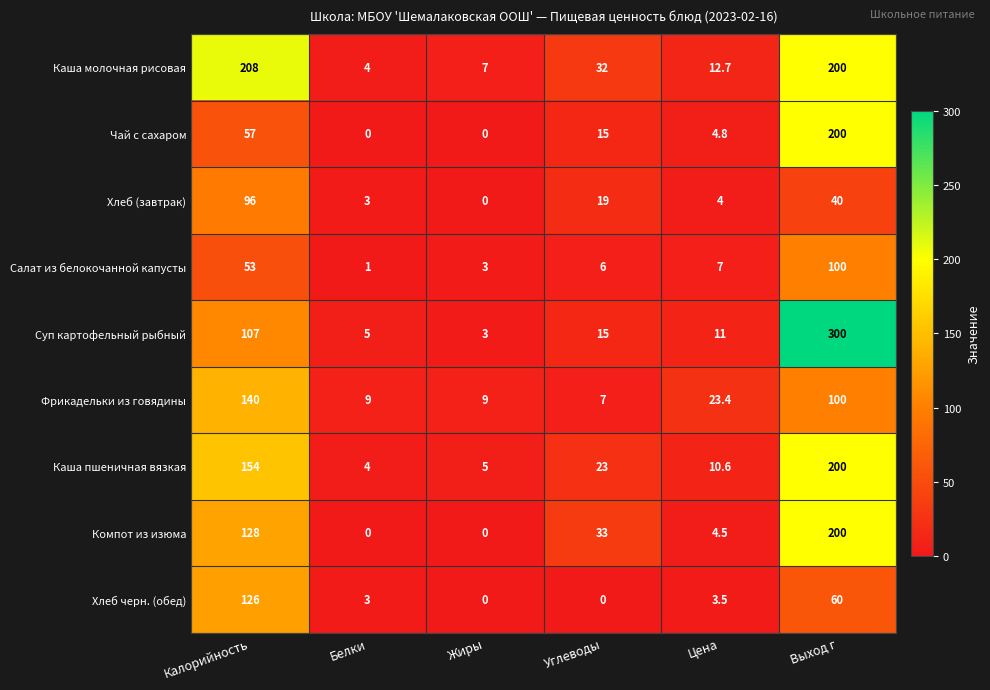

At which category does the chart reach its peak across all series?

Выход г